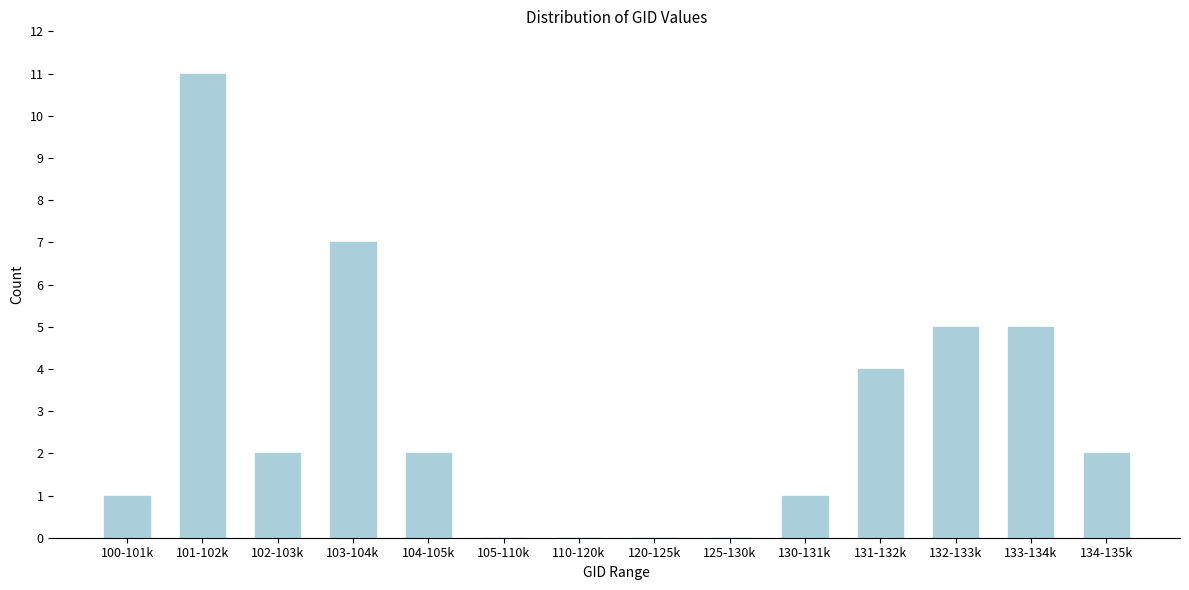

Reading left to right, extract all data points from this chart.

100-101k=1	101-102k=11	102-103k=2	103-104k=7	104-105k=2	105-110k=0	110-120k=0	120-125k=0	125-130k=0	130-131k=1	131-132k=4	132-133k=5	133-134k=5	134-135k=2